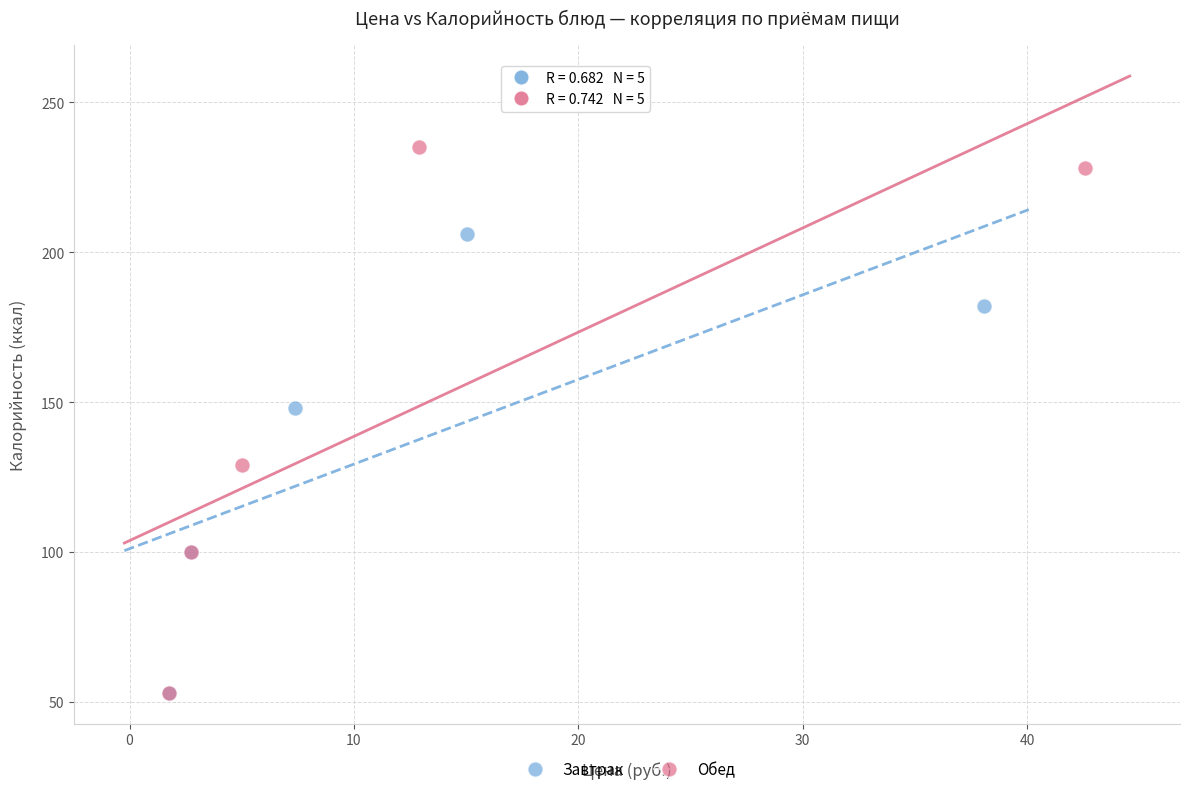

What are all the series names shown in the legend?

Завтрак, Обед